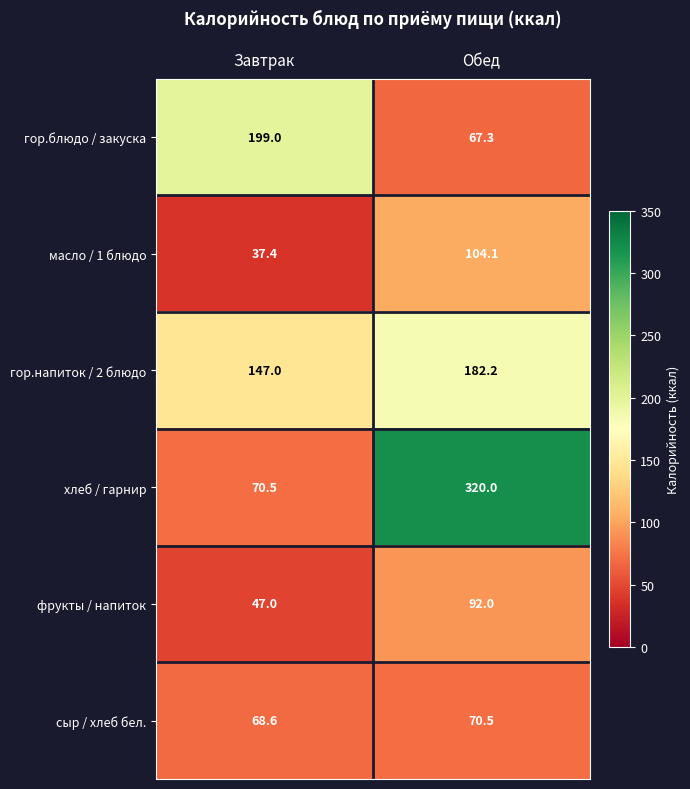

Where is фрукты / напиток nearest to the value 69?

Завтрак